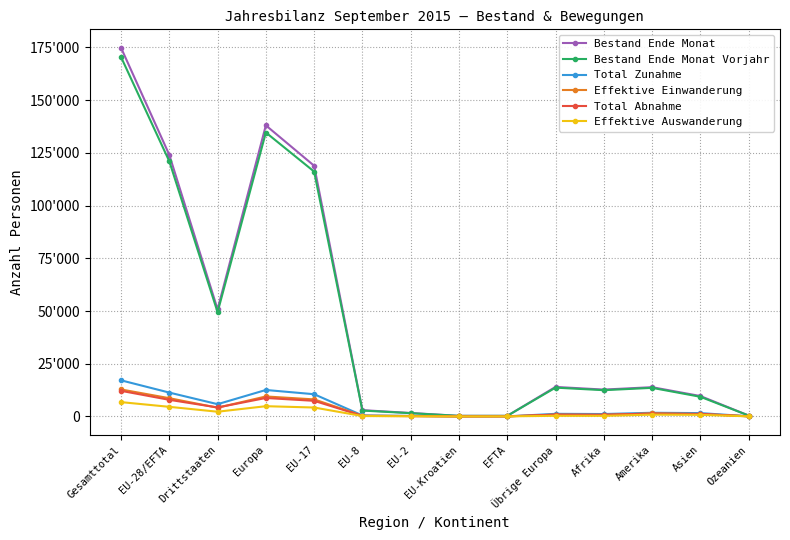

Reading left to right, what are all the values shown in this chart?

Bestand Ende Monat: Gesamttotal=174856	EU-28/EFTA=124048	Drittstaaten=50808	Europa=138040	EU-17=118898	EU-8=2983	EU-2=1631	EU-Kroatien=273	EFTA=263	Übrige Europa=13992	Afrika=12736	Amerika=13875	Asien=9680	Ozeanien=431
Bestand Ende Monat Vorjahr: Gesamttotal=170467	EU-28/EFTA=121004	Drittstaaten=49463	Europa=134663	EU-17=116128	EU-8=2786	EU-2=1544	EU-Kroatien=266	EFTA=280	Übrige Europa=13659	Afrika=12446	Amerika=13557	Asien=9324	Ozeanien=426
Total Zunahme: Gesamttotal=17128	EU-28/EFTA=11312	Drittstaaten=5816	Europa=12546	EU-17=10534	EU-8=466	EU-2=256	EU-Kroatien=26	EFTA=30	Übrige Europa=1234	Afrika=1138	Amerika=1737	Asien=1578	Ozeanien=79
Effektive Einwanderung: Gesamttotal=12795	EU-28/EFTA=8651	Drittstaaten=4144	Europa=9473	EU-17=8079	EU-8=340	EU-2=183	EU-Kroatien=23	EFTA=26	Übrige Europa=822	Afrika=679	Amerika=1459	Asien=1115	Ozeanien=57
Total Abnahme: Gesamttotal=12145	EU-28/EFTA=7876	Drittstaaten=4269	Europa=8747	EU-17=7400	EU-8=256	EU-2=162	EU-Kroatien=19	EFTA=39	Übrige Europa=871	Afrika=813	Amerika=1317	Asien=1197	Ozeanien=65
Effektive Auswanderung: Gesamttotal=6790	EU-28/EFTA=4555	Drittstaaten=2235	Europa=4854	EU-17=4228	EU-8=185	EU-2=98	EU-Kroatien=7	EFTA=37	Übrige Europa=299	Afrika=275	Amerika=852	Asien=757	Ozeanien=51